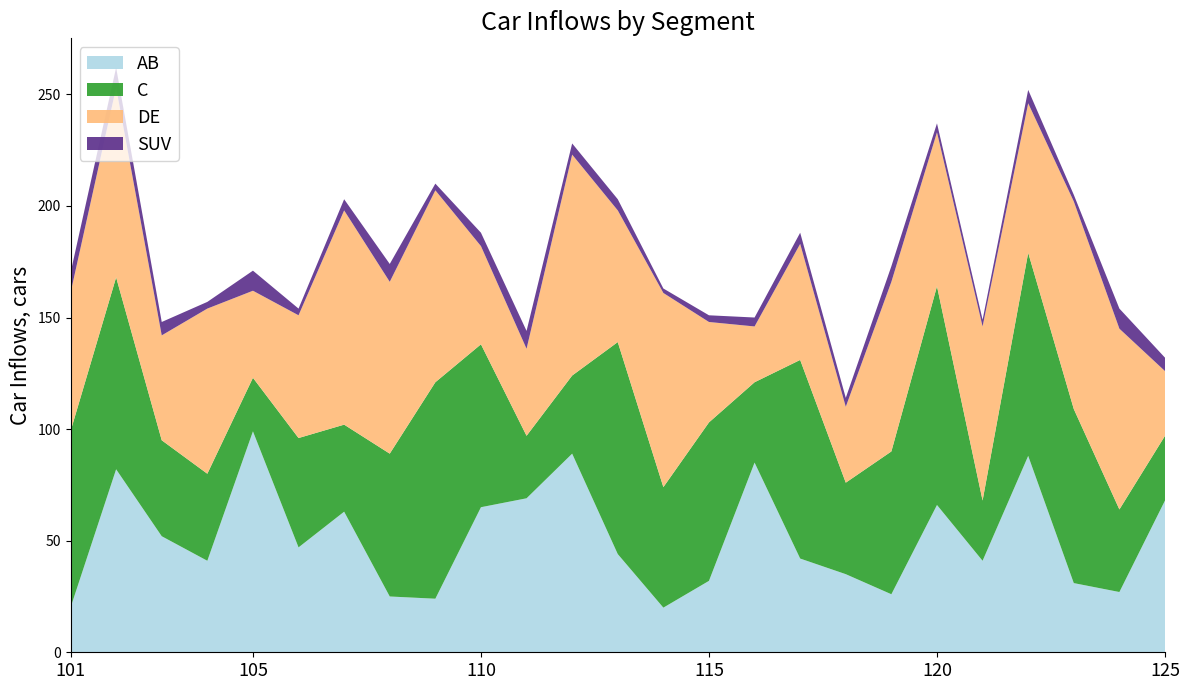

Reading left to right, what are all the values shown in this chart?

Series A: 101=20	102=82	103=52	104=41	105=99	106=47	107=63	108=25	109=24	110=65	111=69	112=89	113=44	114=20	115=32	116=85	117=42	118=35	119=26	120=66	121=41	122=88	123=31	124=27	125=68
Series B: 101=79	102=86	103=43	104=39	105=24	106=49	107=39	108=64	109=97	110=73	111=28	112=35	113=95	114=54	115=71	116=36	117=89	118=41	119=64	120=98	121=27	122=91	123=78	124=37	125=29
Series C: 101=62	102=85	103=47	104=74	105=39	106=55	107=96	108=77	109=86	110=44	111=39	112=99	113=59	114=87	115=45	116=25	117=52	118=34	119=76	120=69	121=78	122=67	123=93	124=81	125=29
Series D: 101=9	102=9	103=6	104=3	105=9	106=3	107=5	108=8	109=3	110=6	111=8	112=5	113=5	114=2	115=3	116=4	117=5	118=4	119=7	120=4	121=3	122=6	123=3	124=9	125=6